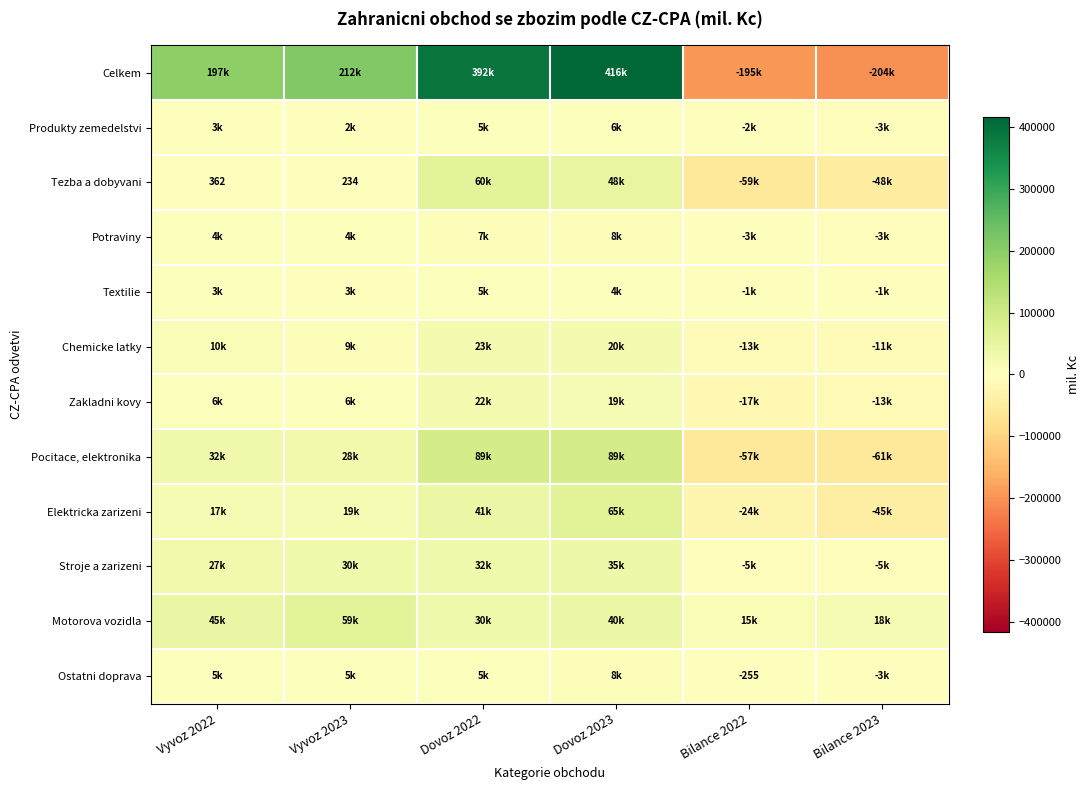

Which label corresponds to the largest value in the chart?

Dovoz 2023